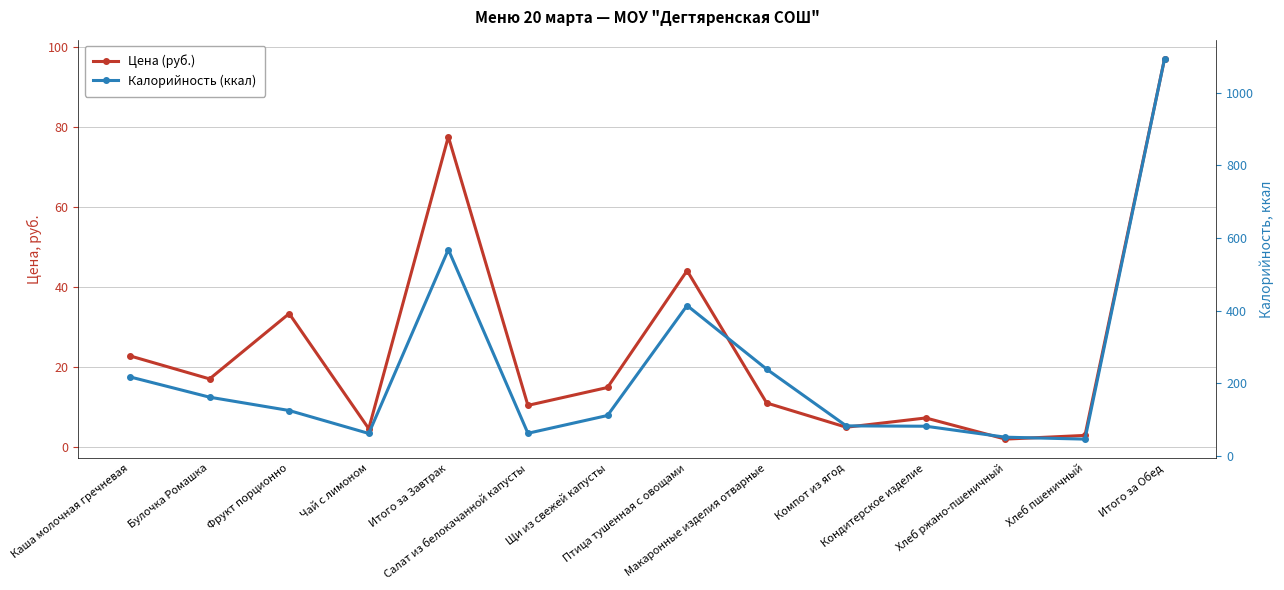

True or false: Калорийность (ккал) has more than 2 points higher than both neighbors.

False